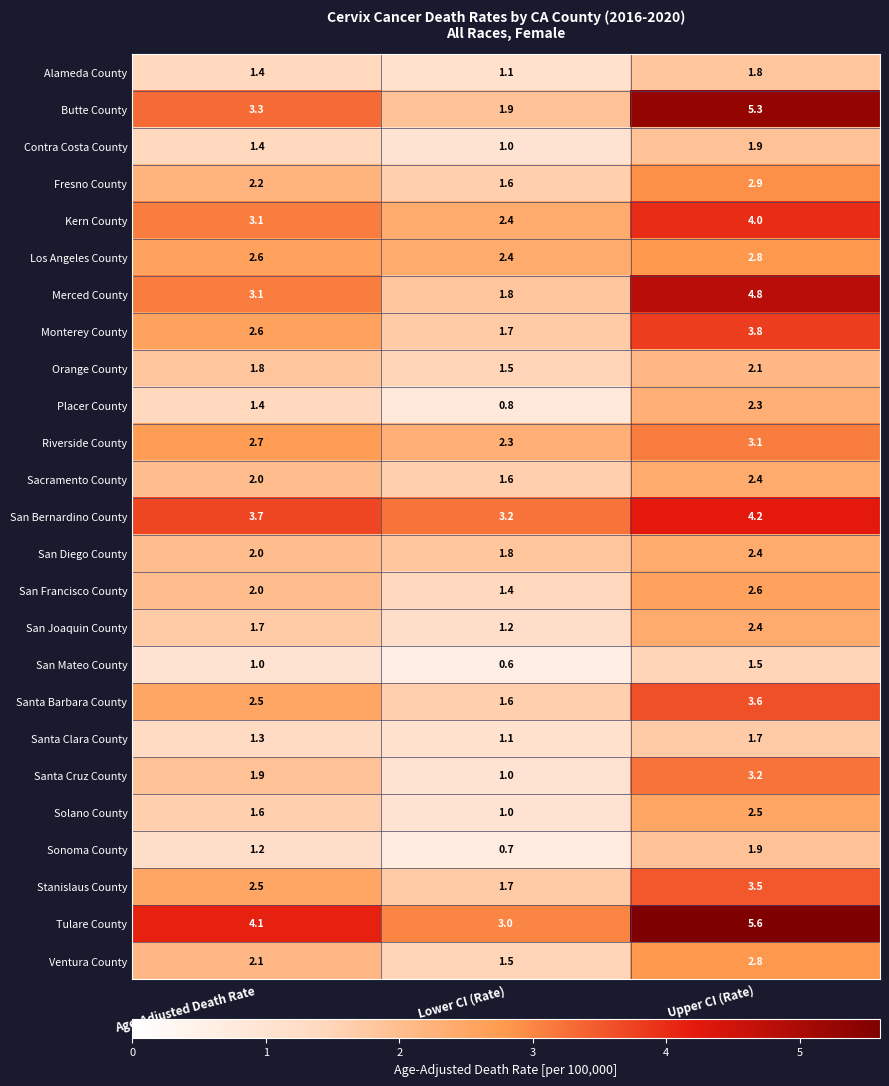

The value of Merced County at Age-Adjusted Death Rate is 3.1. True or false?

True